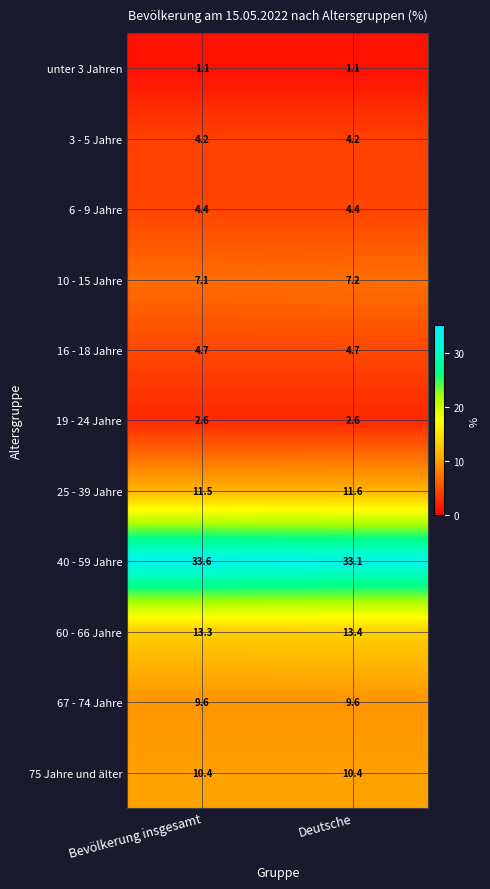

True or false: 6 - 9 Jahre has a value of 2.7 at Deutsche.

False